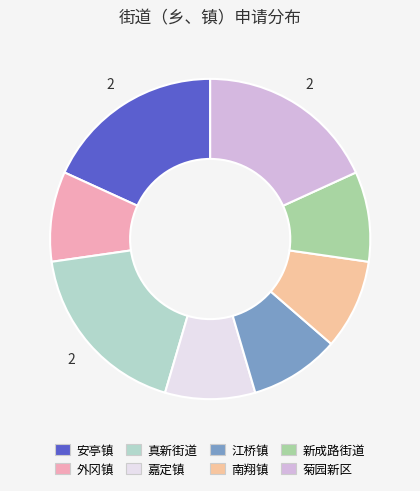

True or false: 安亭镇 accounts for 18% of the total.

True